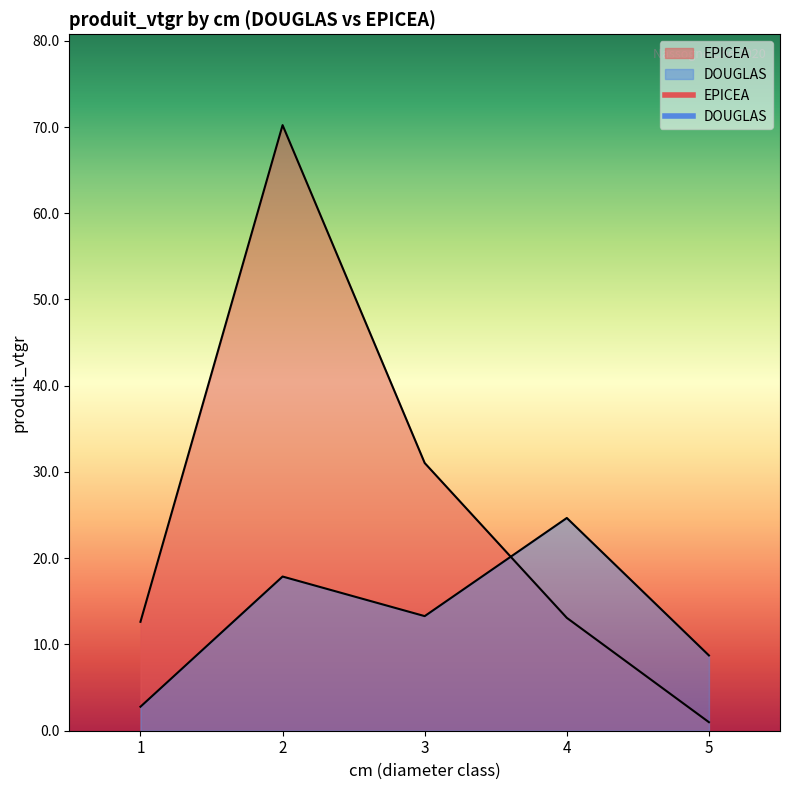

The DOUGLAS series shows 2.8 at 1. True or false?

True